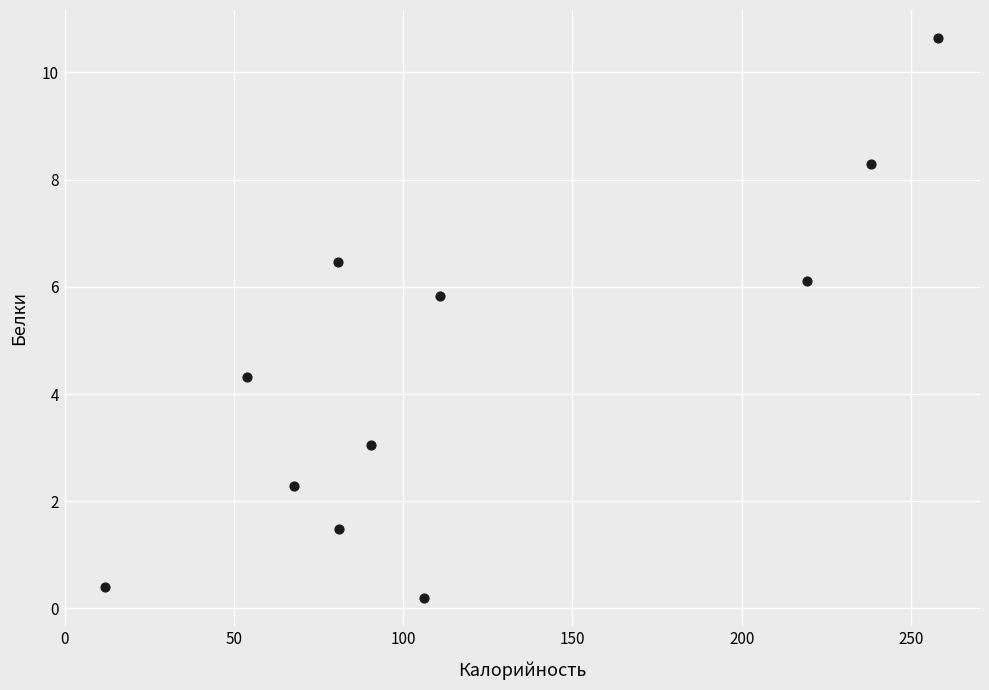

What is the average X value?

119.8